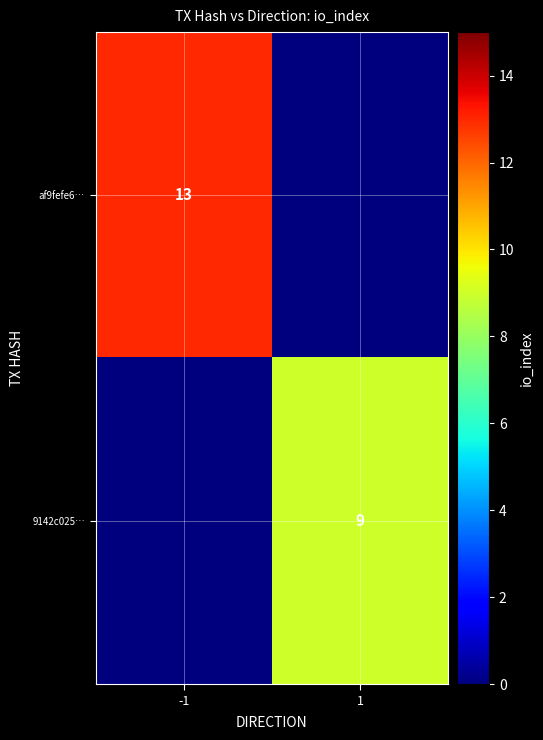

The af9fefe6… series shows 20 at -1. True or false?

False